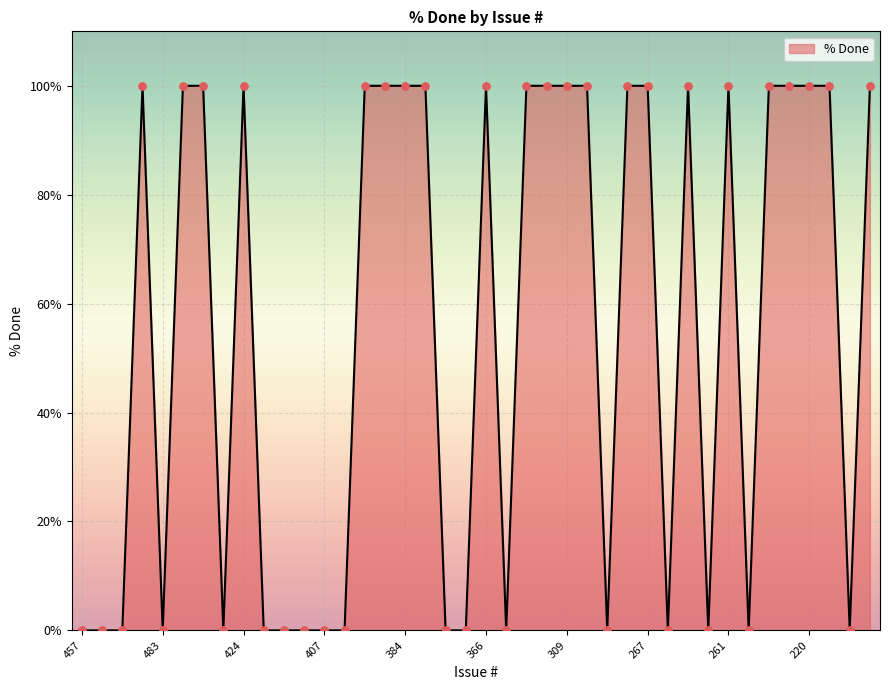

What is the difference between the maximum and minimum values?

100